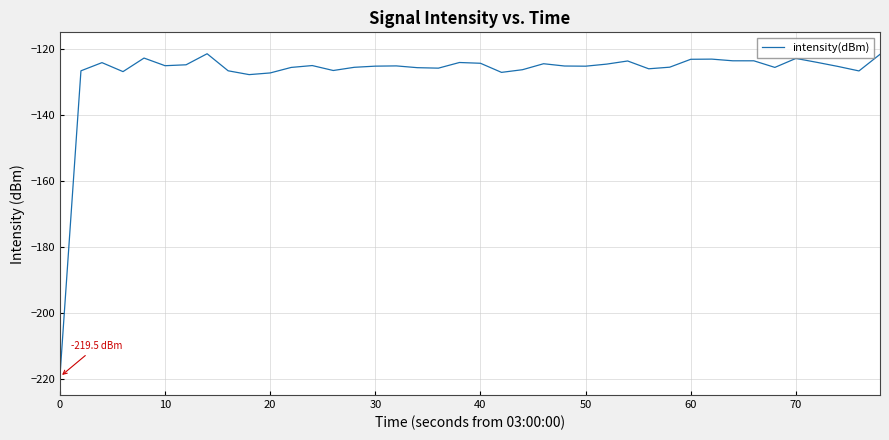

What is the minimum value shown in the chart?

-219.5